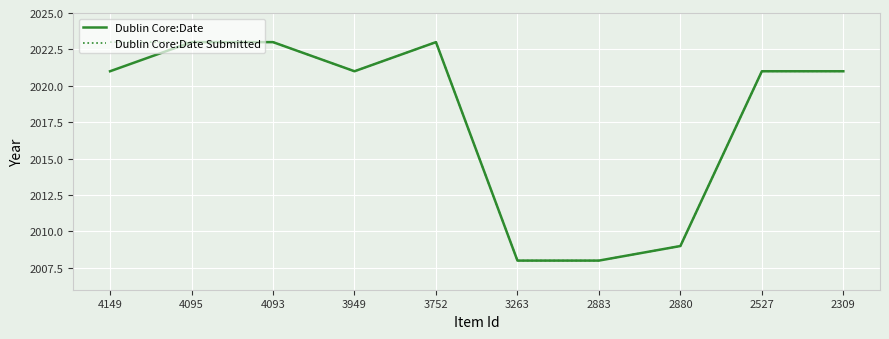

The Dublin Core:Date series shows 2023 at 4093. True or false?

True